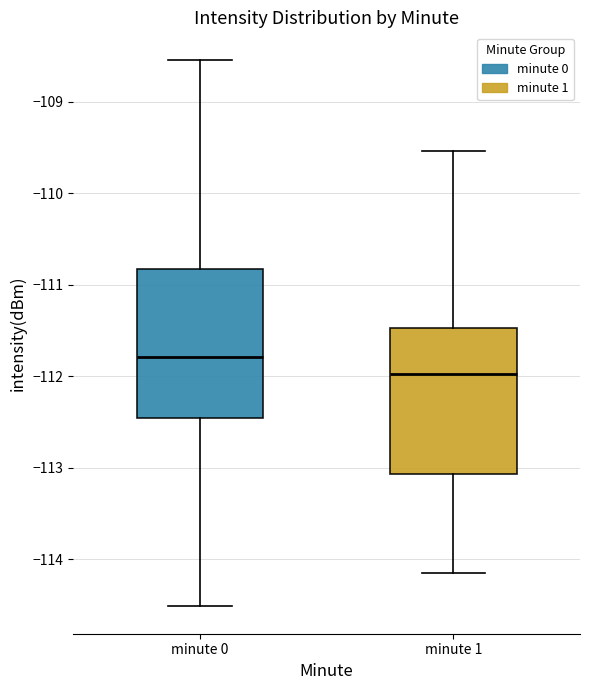

Reading left to right, read every box against the y-axis: the position of its median line, the range the box covers, and the ends of its whiskers. The values are not printed on the chart, so give them approximately, as read against the axis.

minute 0: median -111.8, box -112.5 to -110.8, whiskers -114.5 to -108.5
minute 1: median -112.0, box -113.1 to -111.5, whiskers -114.1 to -109.5